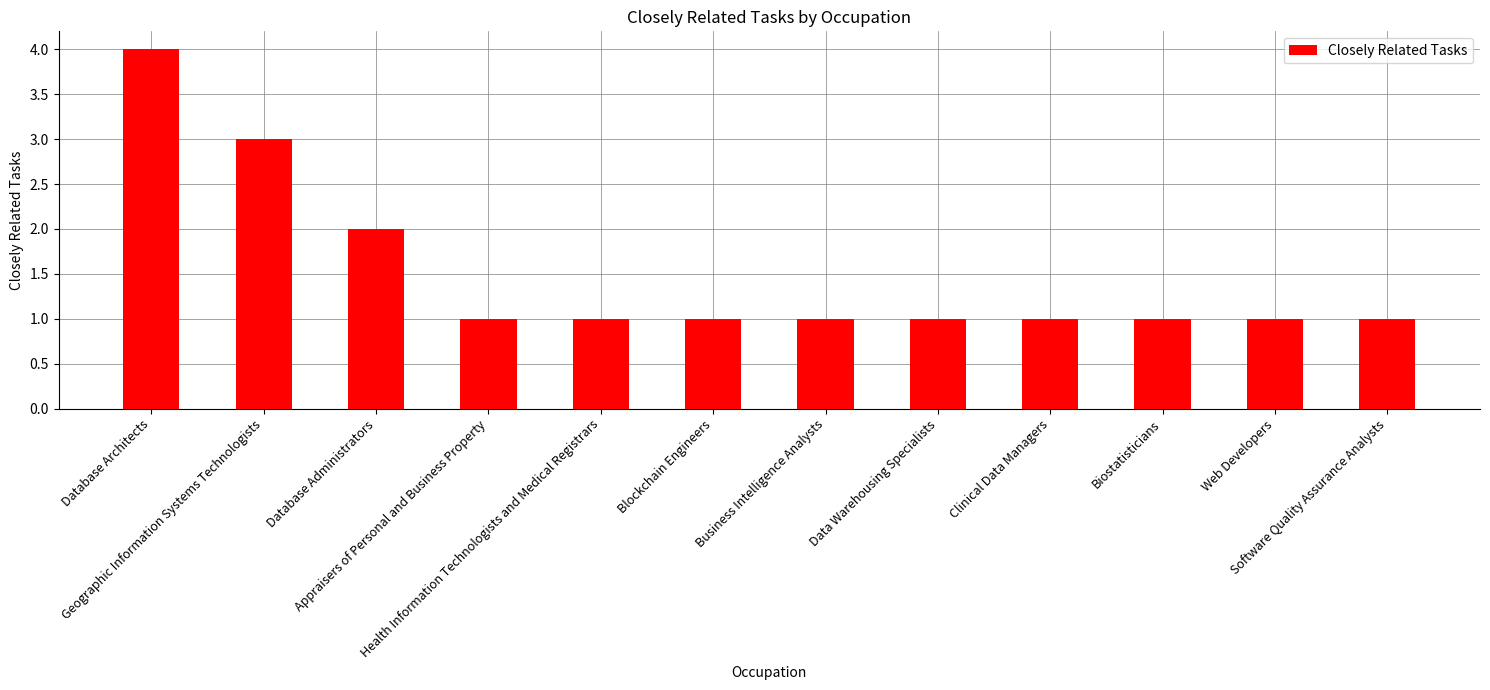

True or false: the data shows 2 at Appraisers of Personal and Business Property.

False